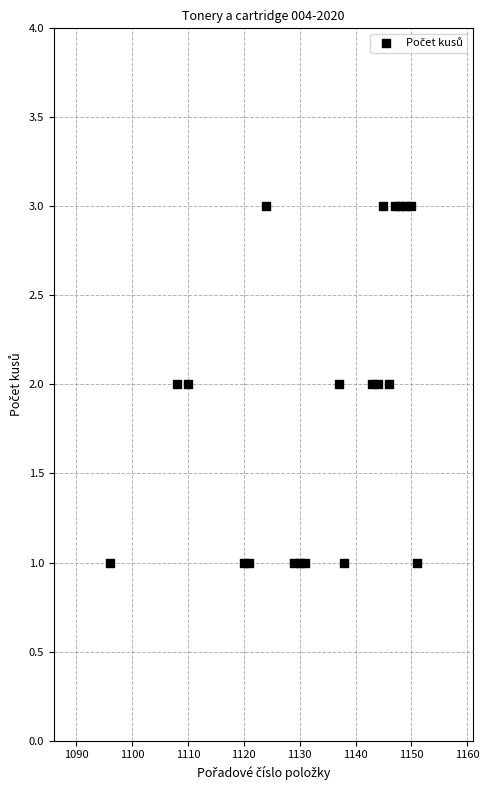

List the coordinates of all points as (X, Y) pairs, reading left to right.

(1096, 1)  (1108, 2)  (1110, 2)  (1120, 1)  (1121, 1)  (1124, 3)  (1129, 1)  (1130, 1)  (1131, 1)  (1137, 2)  (1138, 1)  (1143, 2)  (1144, 2)  (1145, 3)  (1146, 2)  (1147, 3)  (1148, 3)  (1149, 3)  (1150, 3)  (1151, 1)